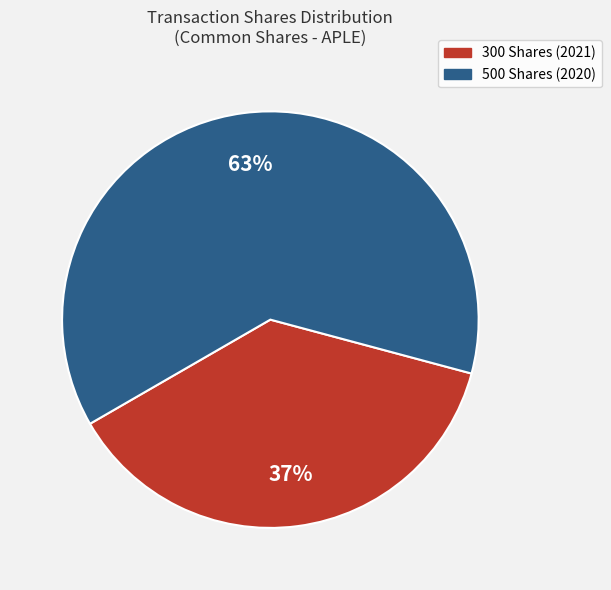

Is there a majority slice in this chart?

Yes